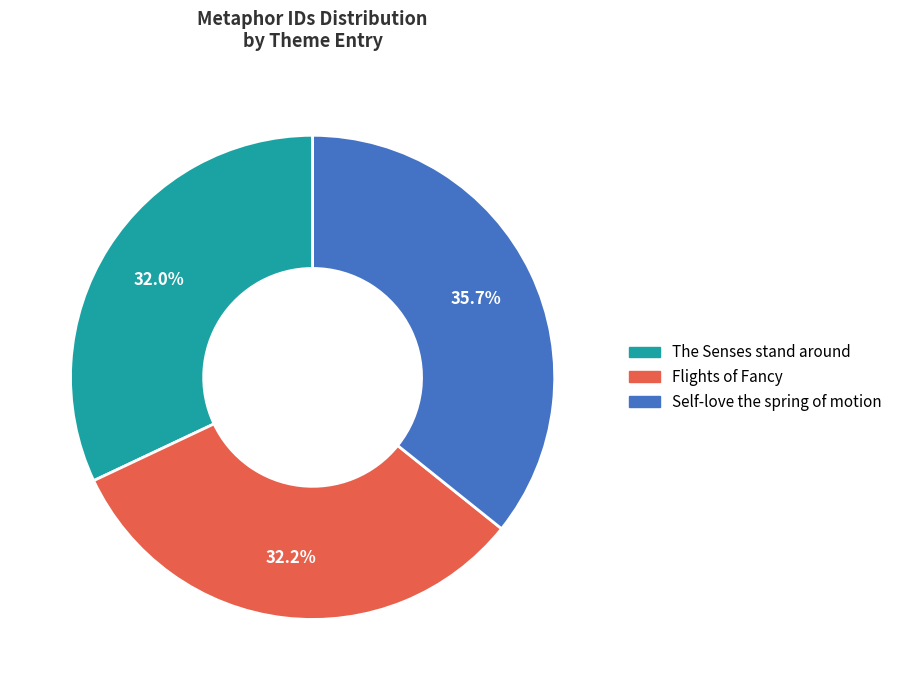

What portion of the pie excludes Self-love the spring of motion?

64.3%